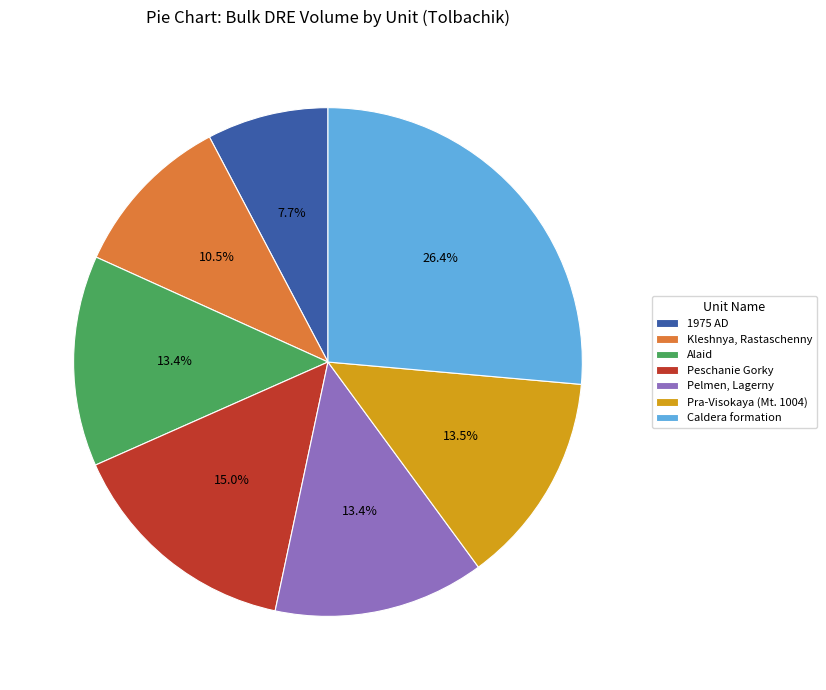

Which has a higher value, Caldera formation or Alaid?

Caldera formation